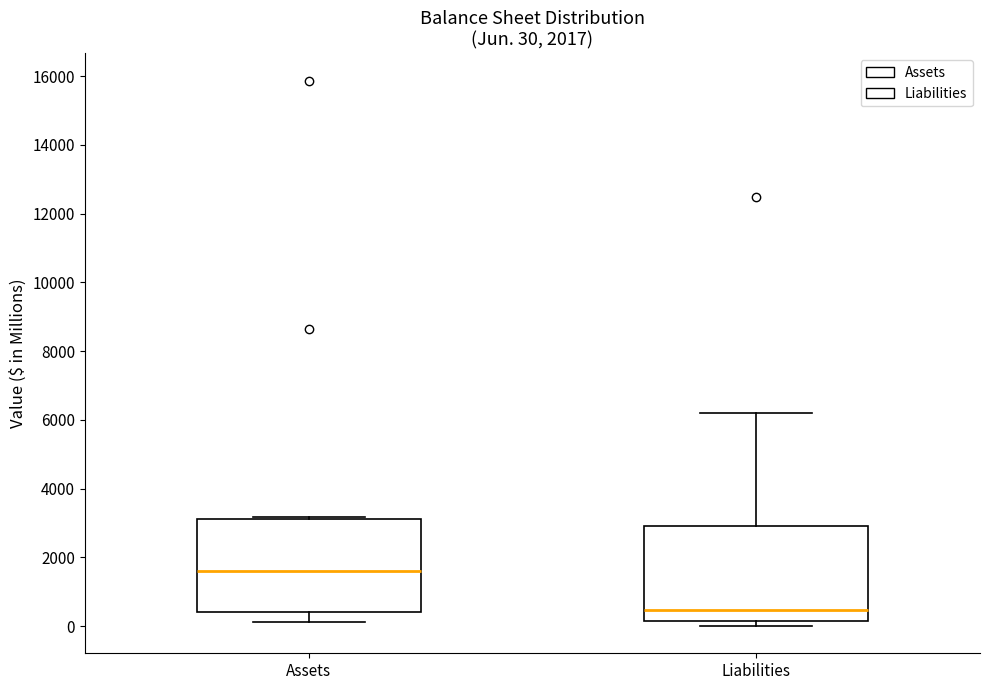

Which box's median line is the lowest?

Liabilities